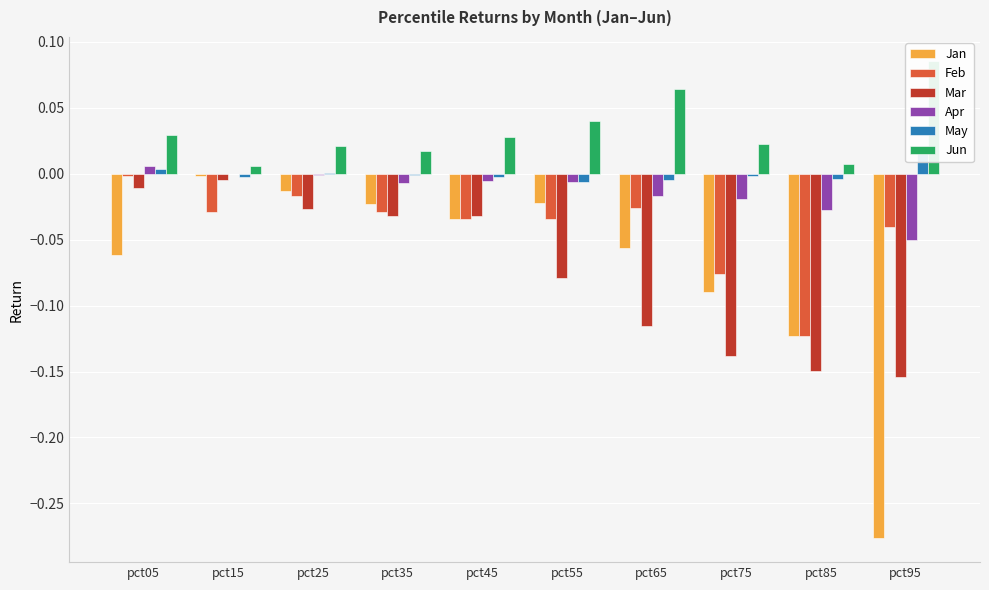

Is it true that Jan equals -0.1 at pct65?

True